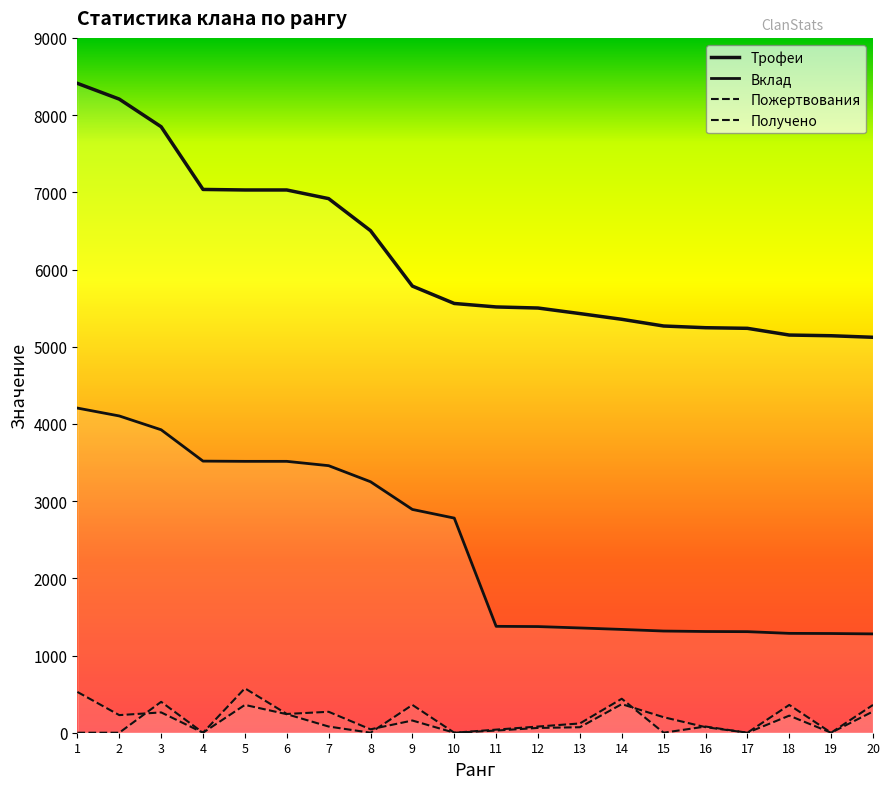

Is the value of Пожертвования at 20 greater than the value of Вклад at 15?

No